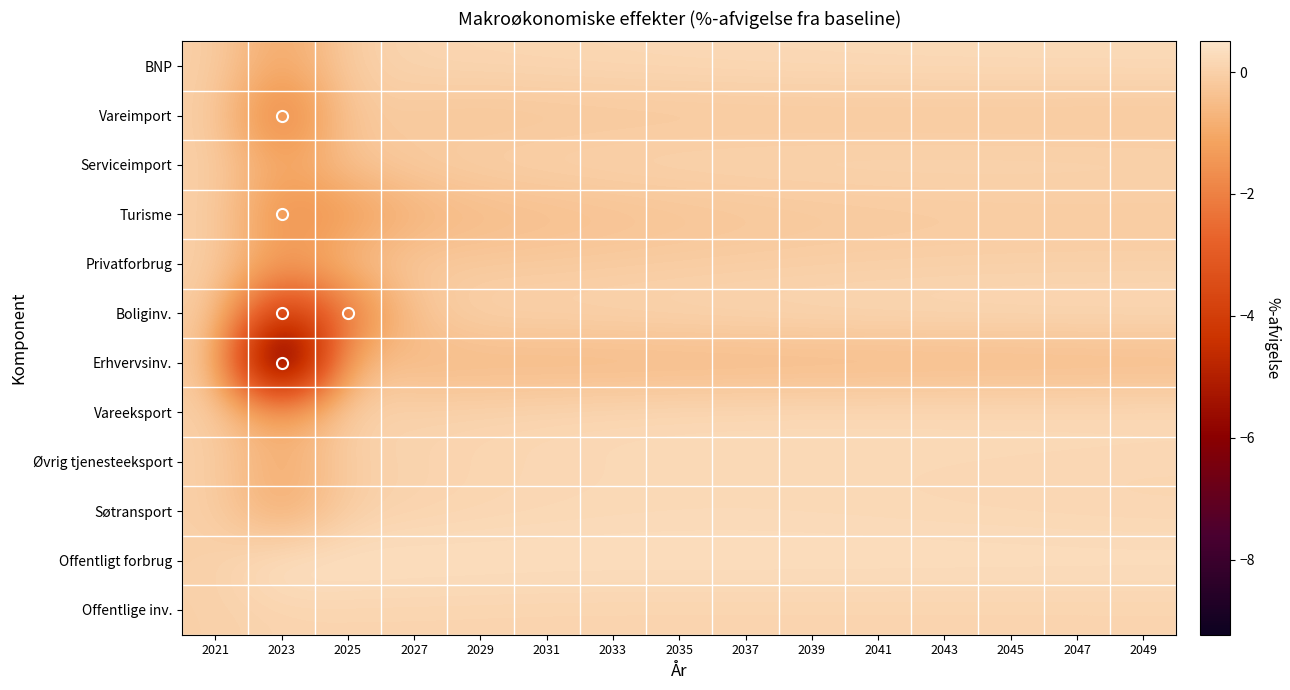

Which series has the largest total across all categories?

Offentligt forbrug